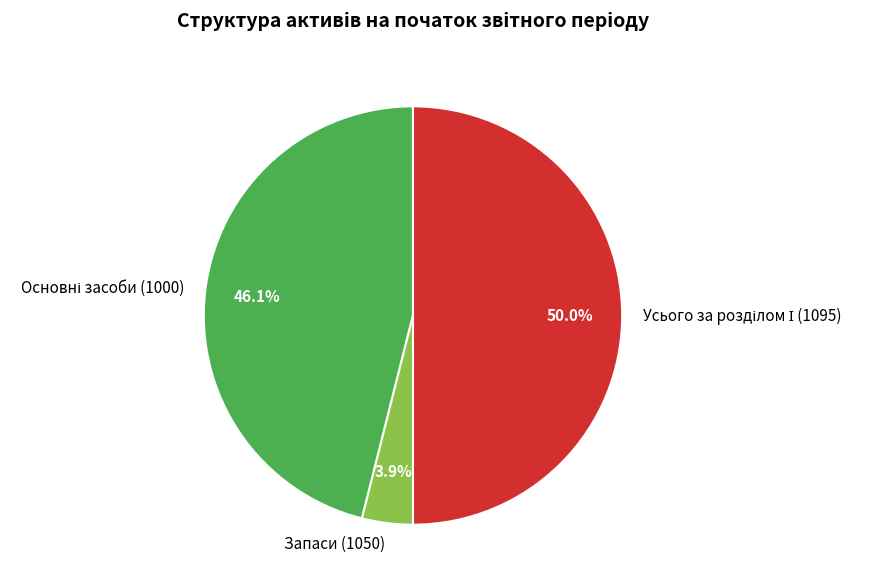

Which slice is the smallest?

Запаси (1050)